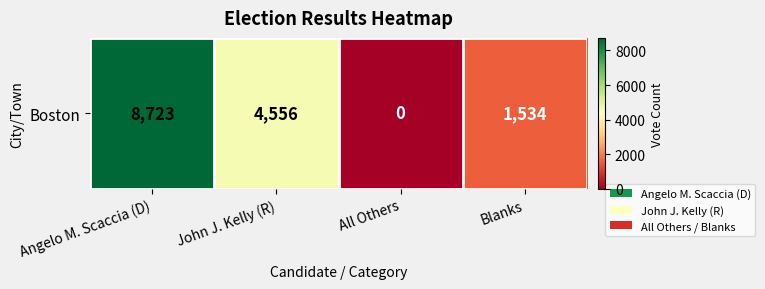

Reading left to right, transcribe all the data shown in this chart.

8723	4556	0	1534